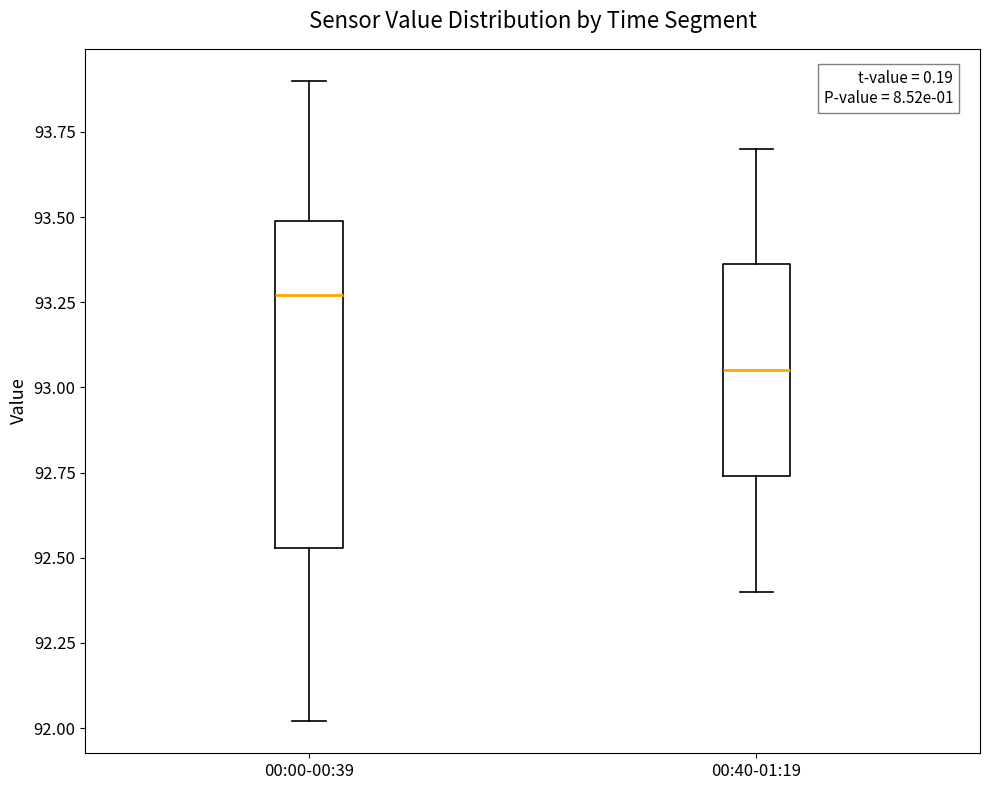

Where is the upper edge of the box for 00:00-00:39 on the y-axis? The values are not printed on the chart, so give them approximately, as read against the axis.

93.50